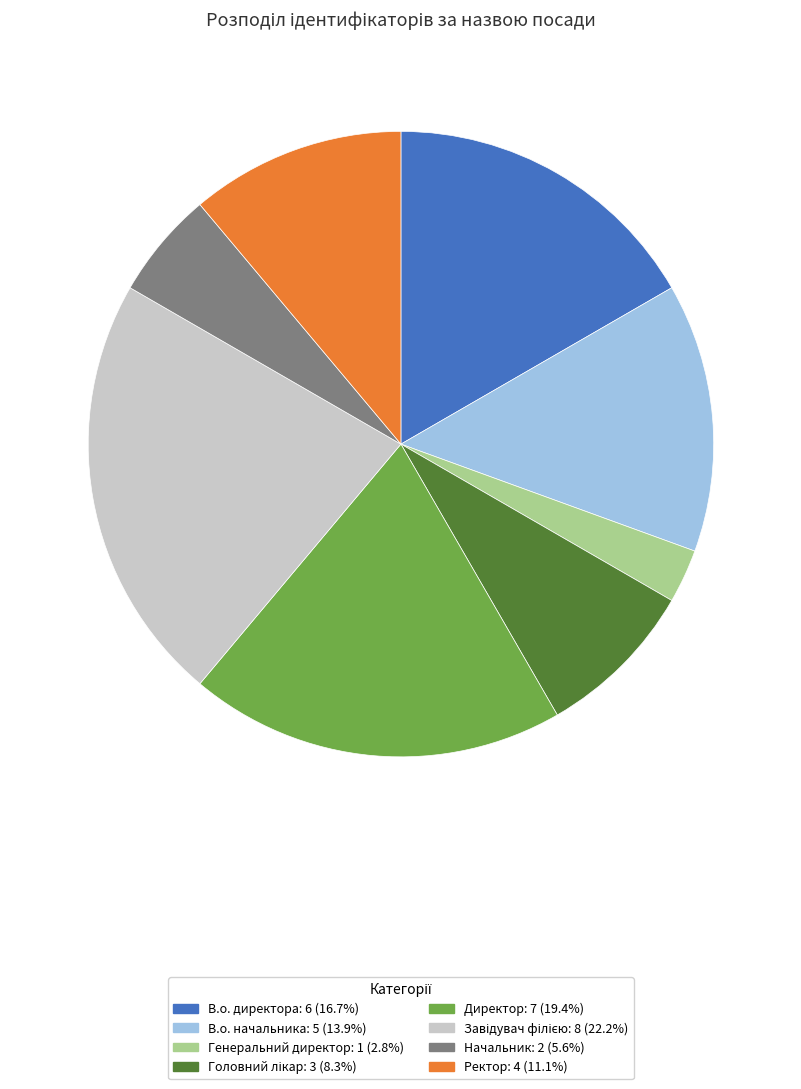

Does Директор: 7 (19.4%) represent more than half of the total?

No